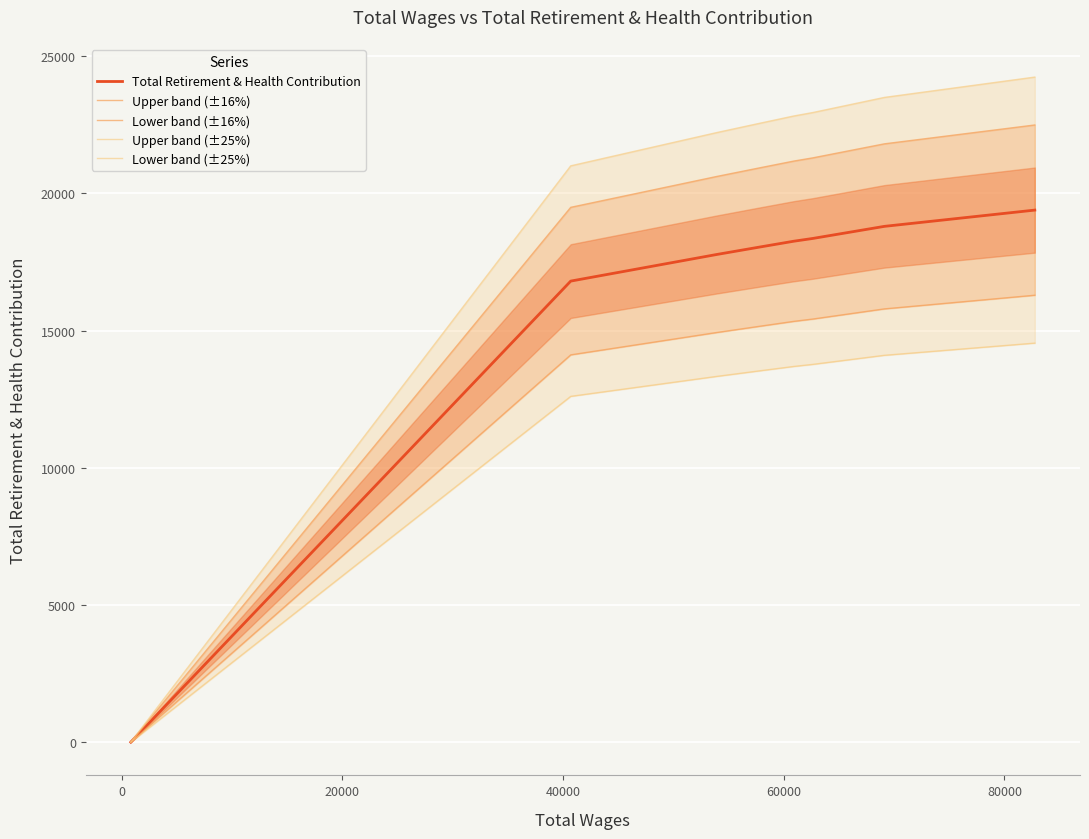

Reading left to right, extract all data points from this chart.

Total Retirement & Health Contribution: 0.0	16805.0	17774.0	18057.0	18259.0	18359.0	18800.0	19393.0
Upper band (±16%): 0.0	19493.8	20617.8	20946.1	21180.4	21296.4	21808.0	22495.9
Lower band (±16%): 0.0	14116.2	14930.2	15167.9	15337.6	15421.6	15792.0	16290.1
Upper band (±25%): 0.0	21006.2	22217.5	22571.2	22823.8	22948.8	23500.0	24241.2
Lower band (±25%): 0.0	12603.8	13330.5	13542.8	13694.2	13769.2	14100.0	14544.8